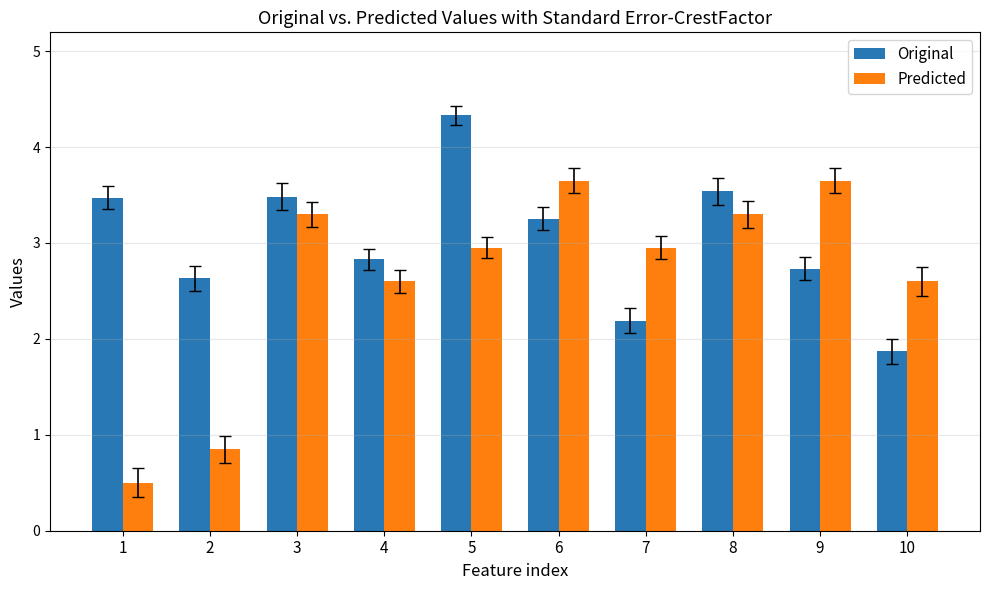

Rank the series at 6 from lowest to highest value.

Original, Predicted